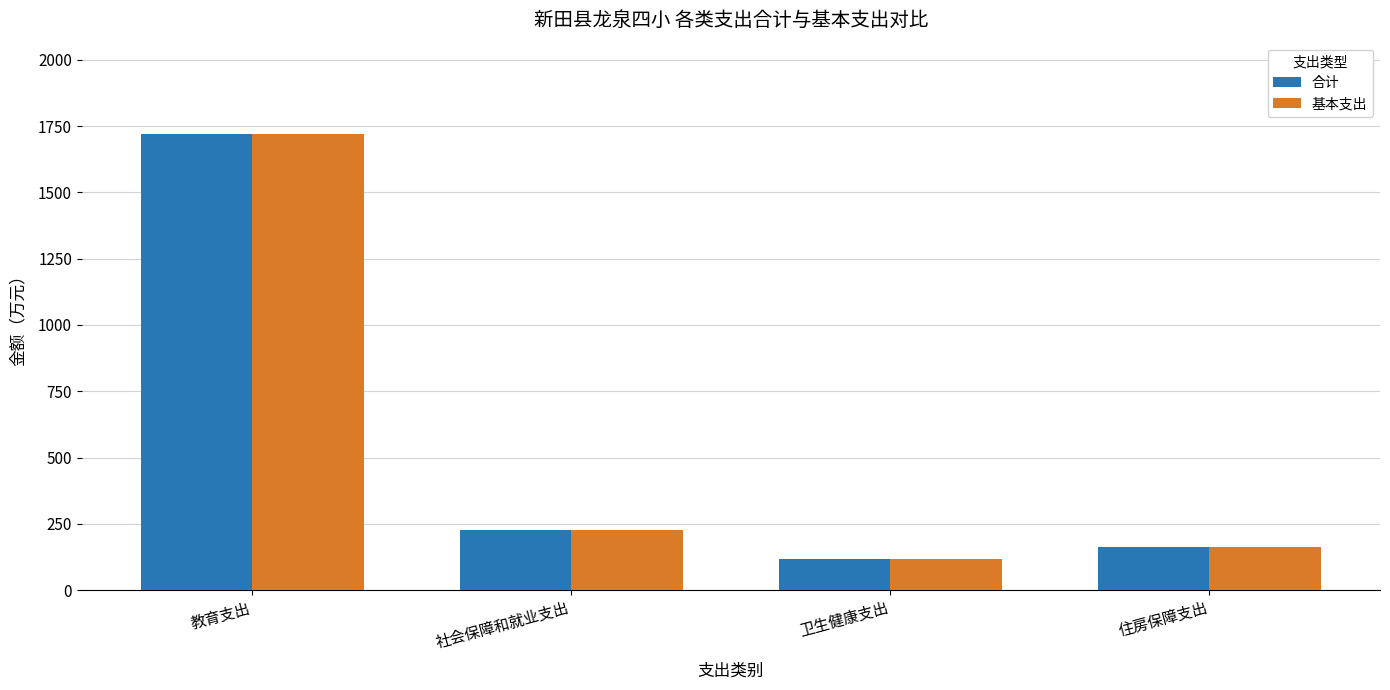

What is the value of the 基本支出 bar at the 1st from the left?

1720.2